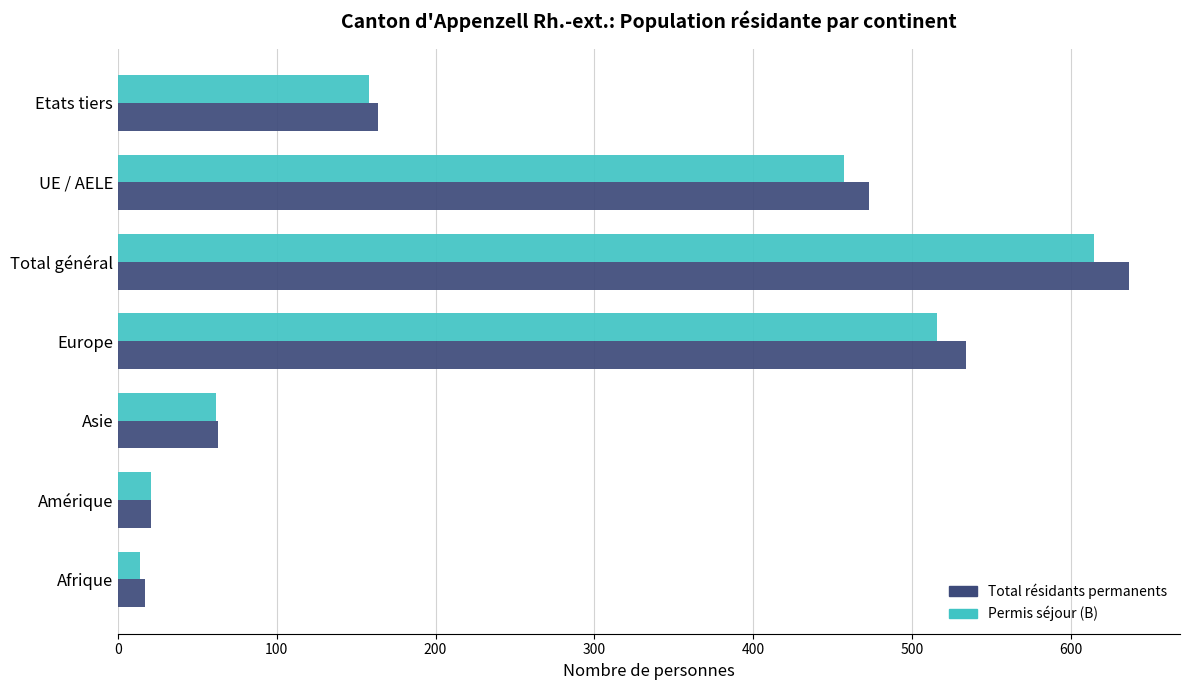

Where is Total résidants permanents nearest to the value 327?

UE / AELE